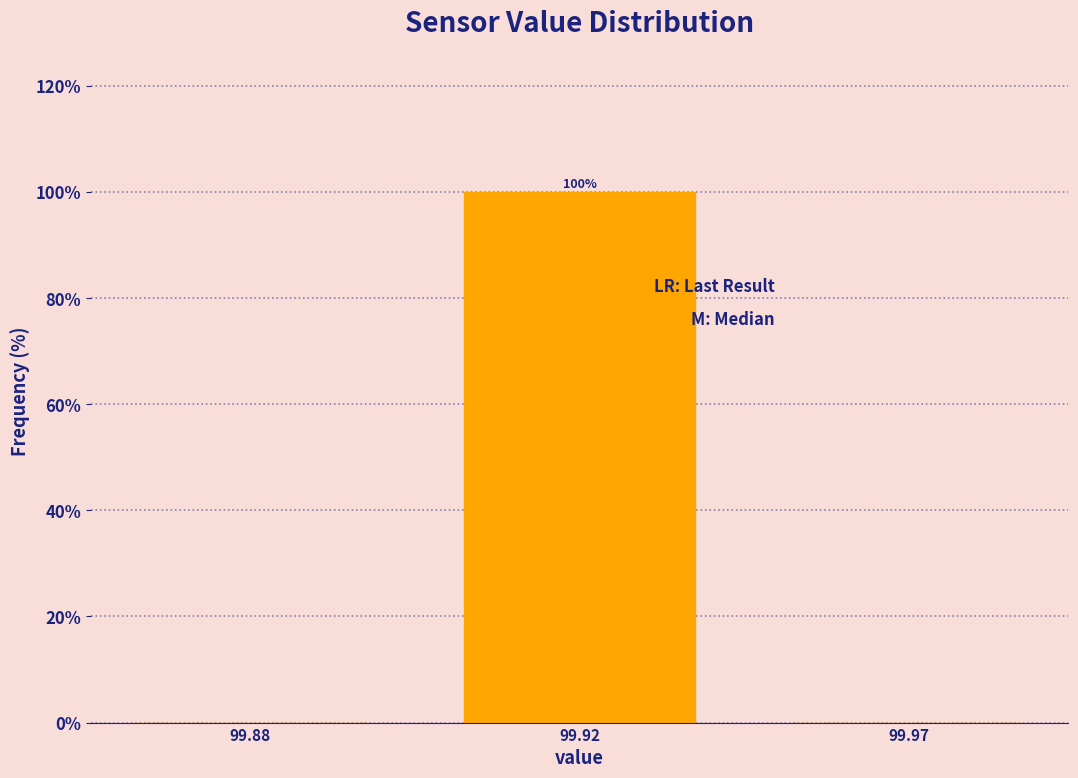

Reading left to right, transcribe all the data shown in this chart.

99.88=0	99.92=100	99.97=0